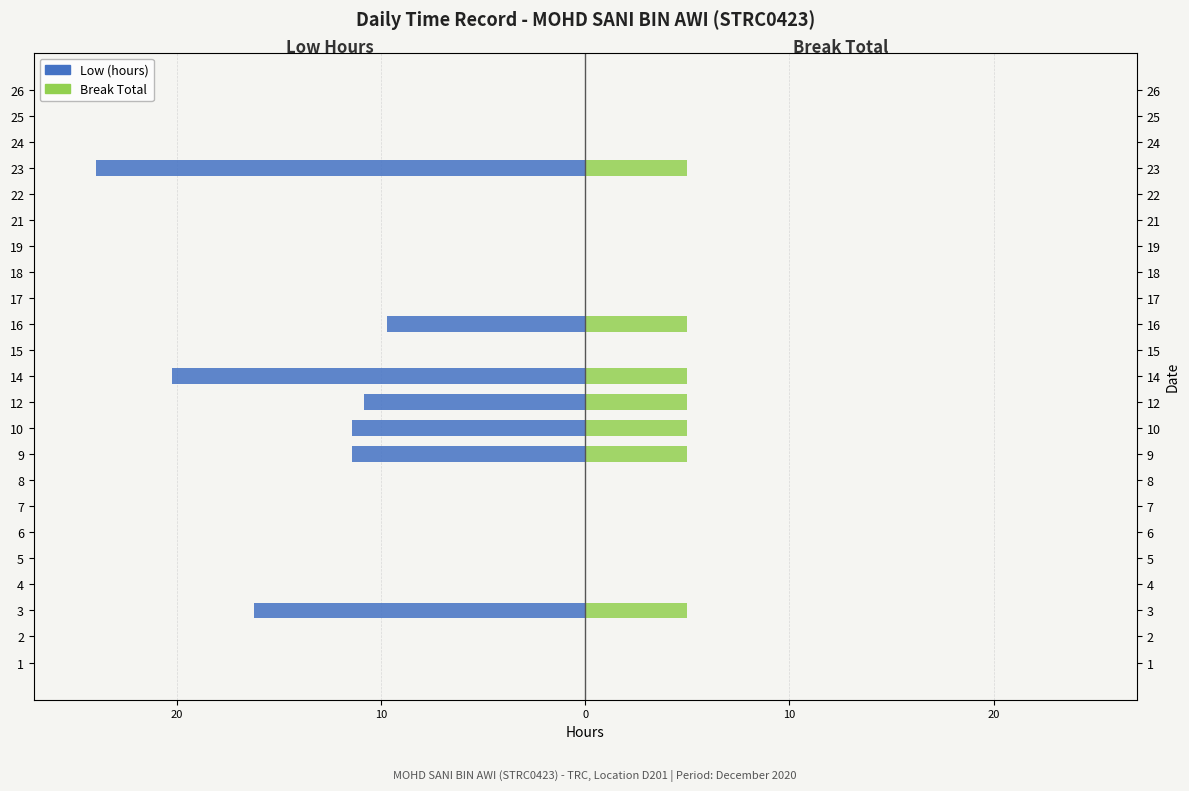

How many bars are there in total?

46